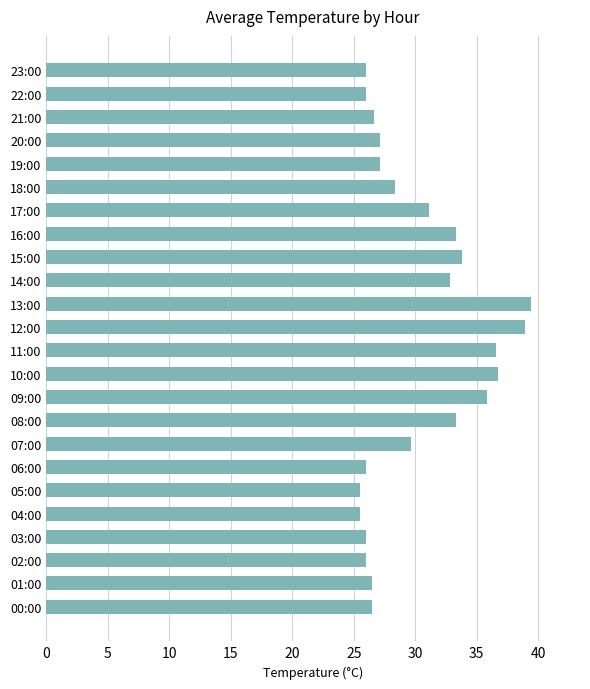

What is the minimum value shown in the chart?

25.5